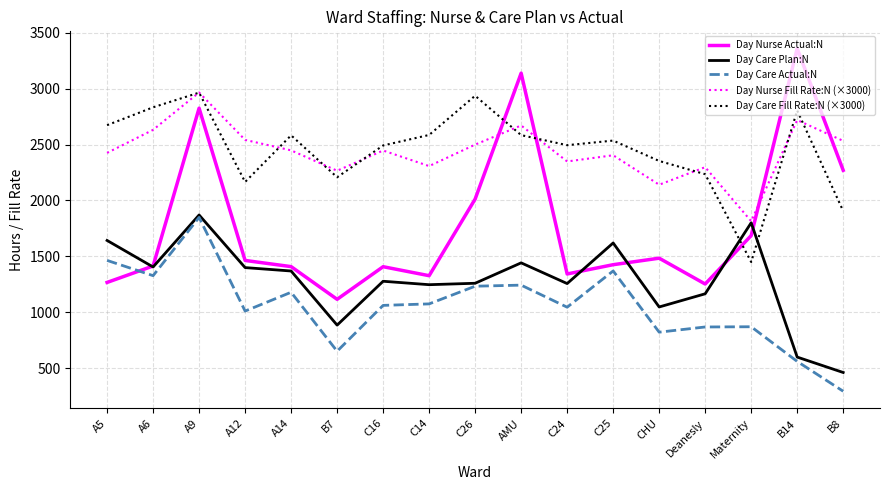

Where is the first local minimum for Day Care Plan:N?

A6